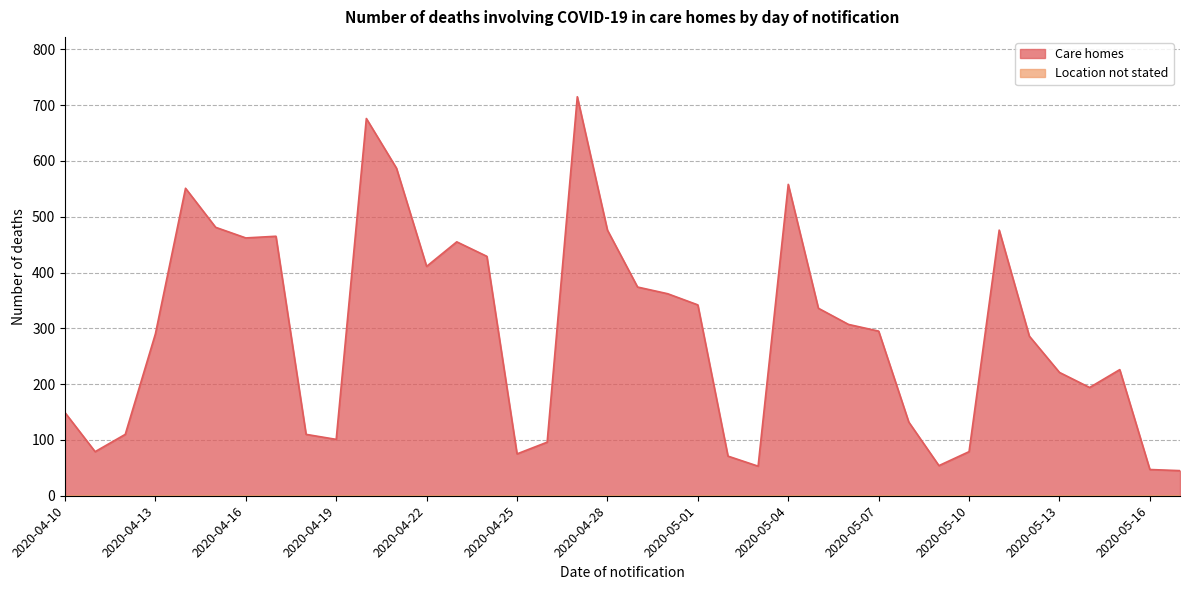

Read the value at 2020-05-14.

194